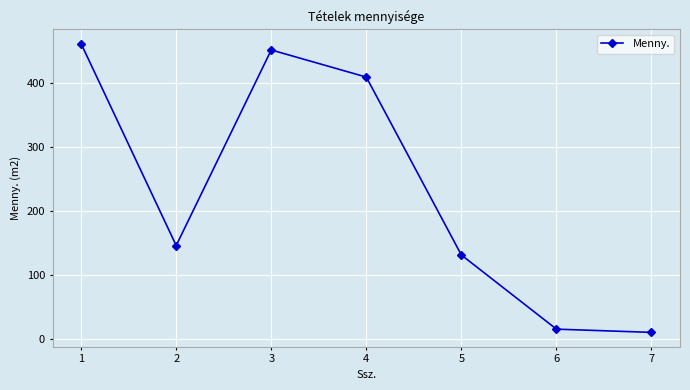

Rank the categories by value from highest to lowest.

1, 3, 4, 2, 5, 6, 7